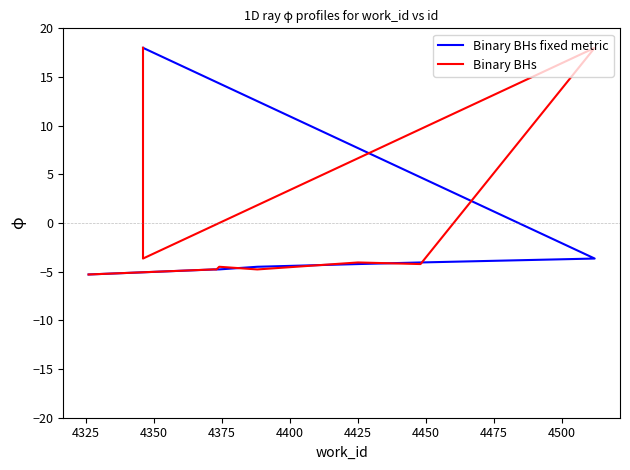

Does the chart have visible grid lines?

No